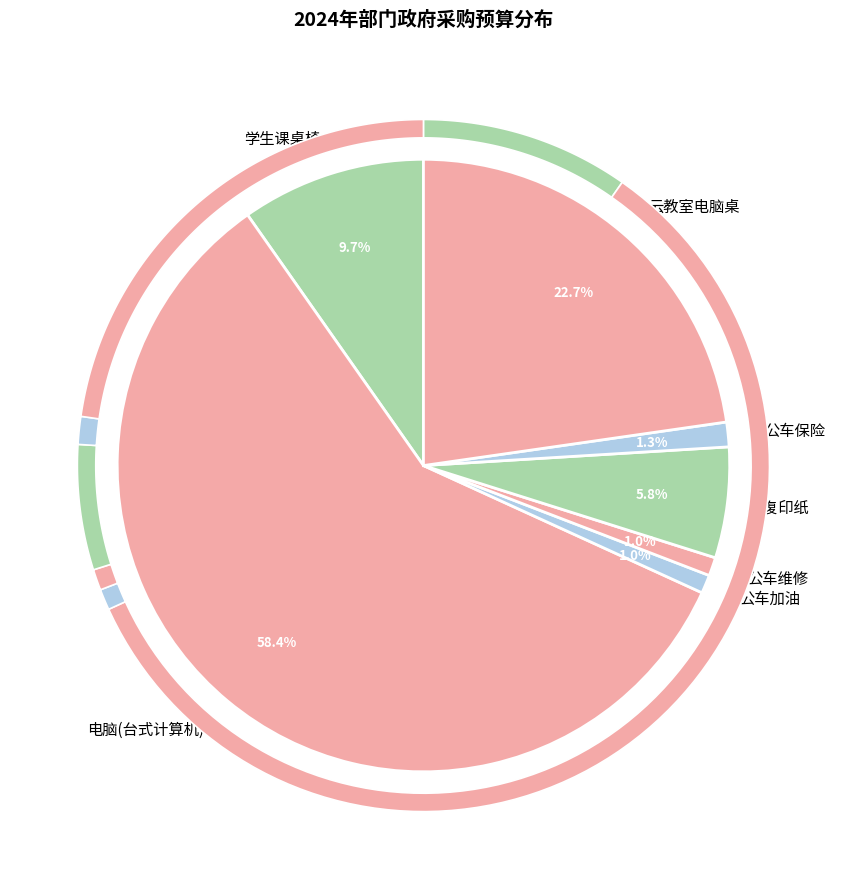

Which category accounts for the majority?

电脑(台式计算机)